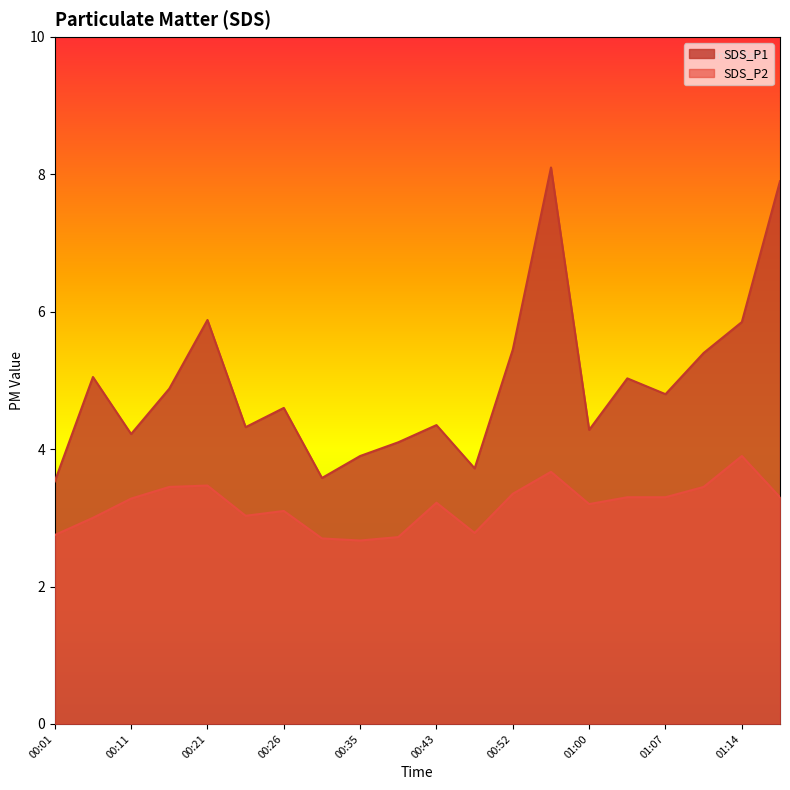

Is it true that SDS_P2 equals 4.8 at 00:23?

False